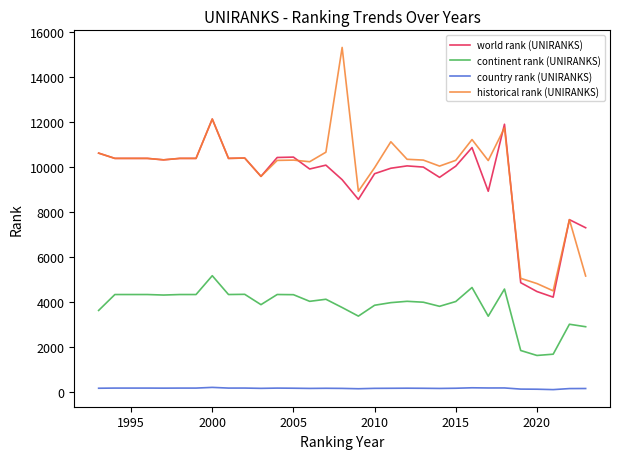

What is the highest value of the continent rank (UNIRANKS) series?

5176